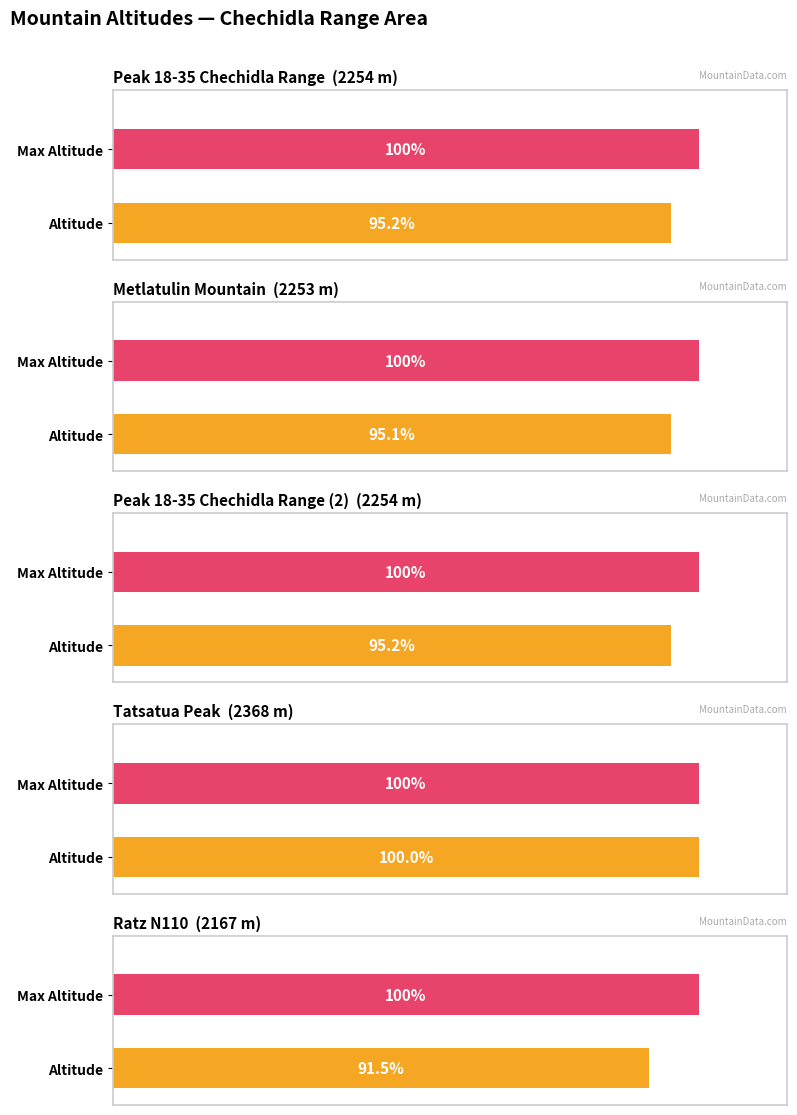

Where is the data nearest to the value 2267?

Peak 18-35 Chechidla Range